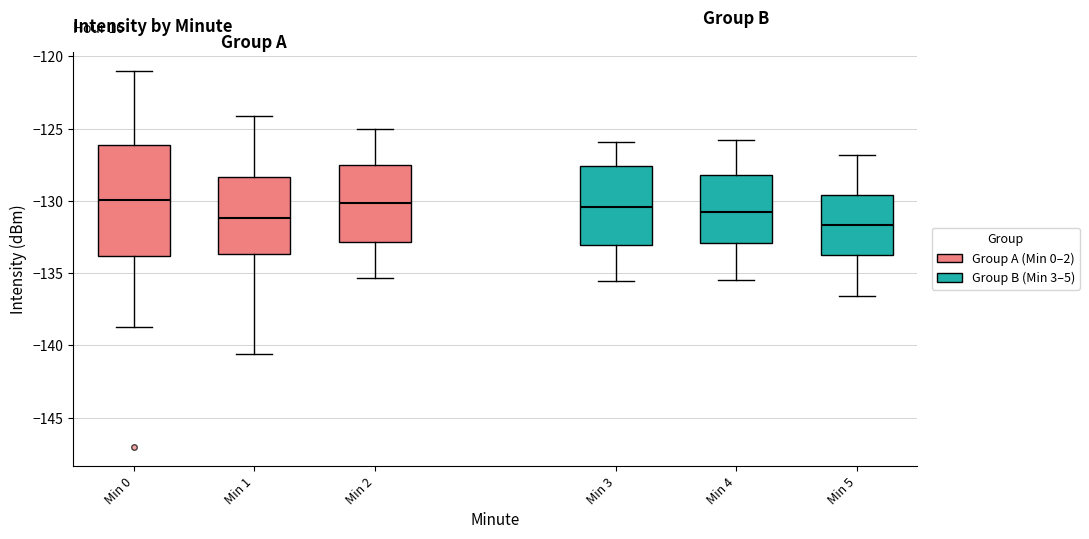

Where is the lower edge of the box for Min 4 on the y-axis? The values are not printed on the chart, so give them approximately, as read against the axis.

-133.0